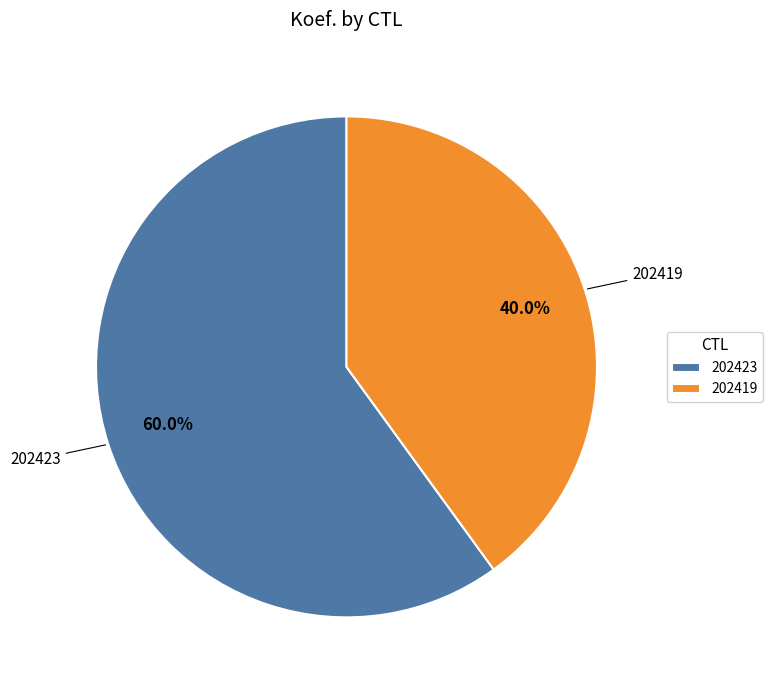

What is the largest slice in the pie chart?

202423